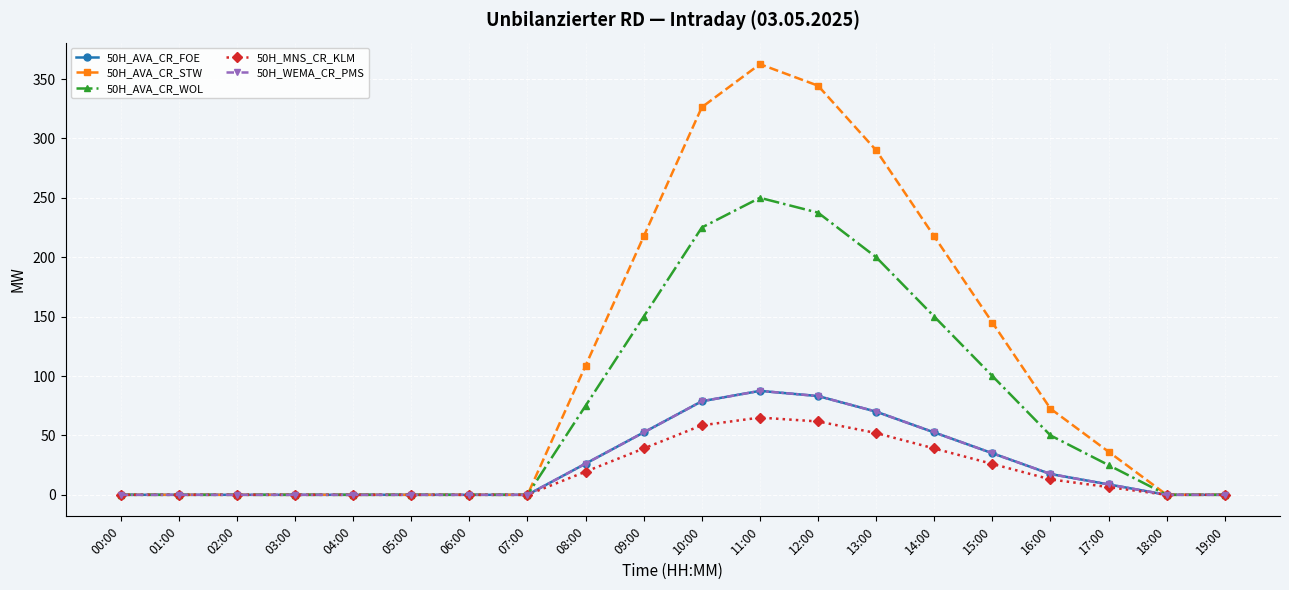

Does the chart have visible grid lines?

Yes